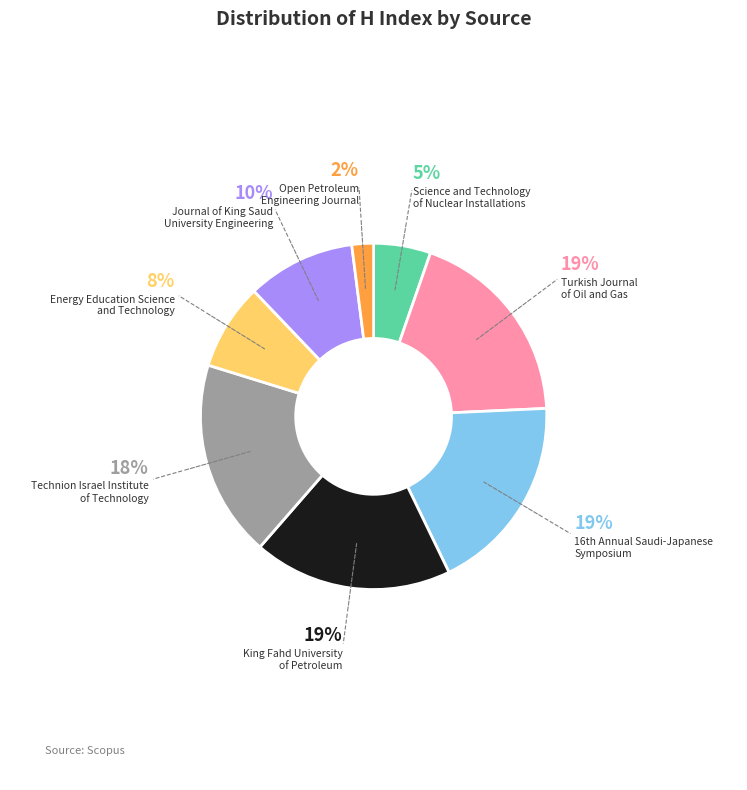

Which category has the smallest portion of the pie?

Open Petroleum Engineering Journal